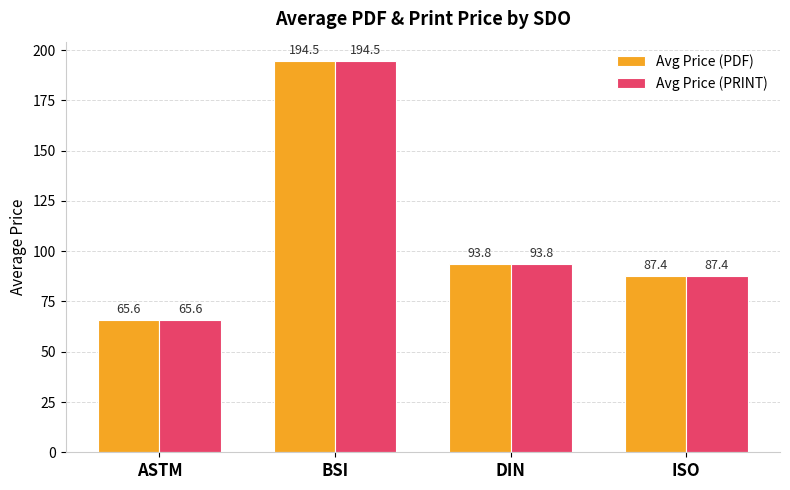

What is the total value across all series at BSI?

388.9